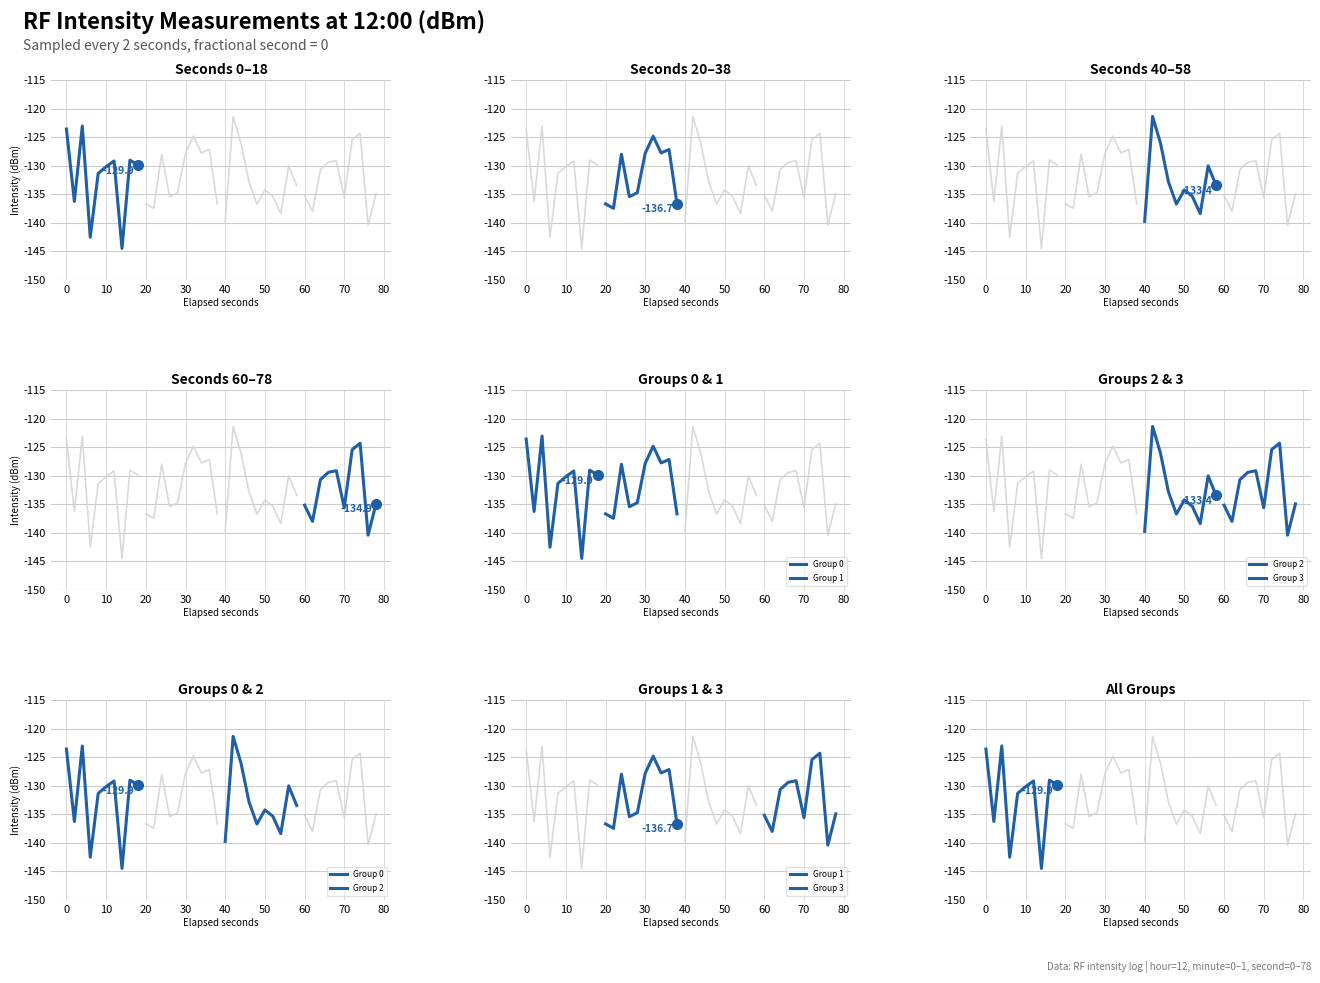

Which series changed the most between 0 and 30?

Group 2